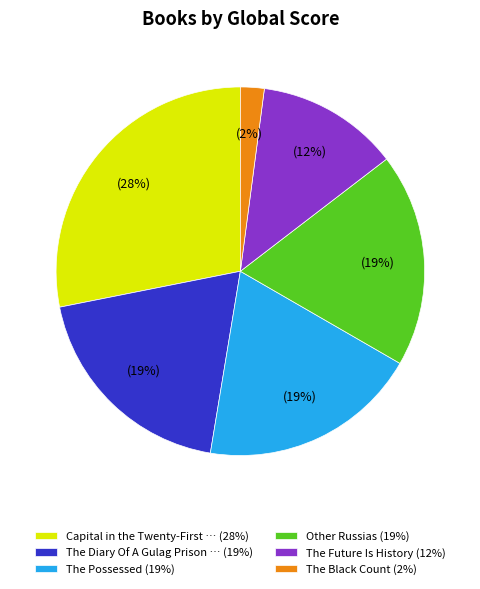

Which slice is the largest?

Capital in the Twenty-First … (28%)